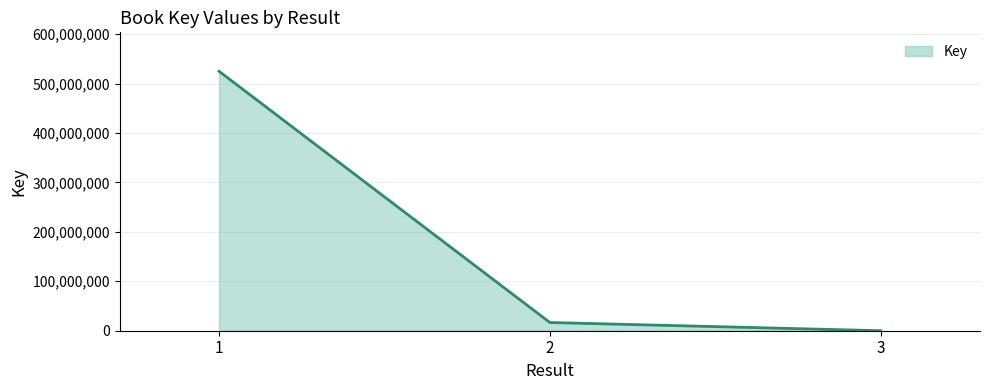

What is the average value?

180512772